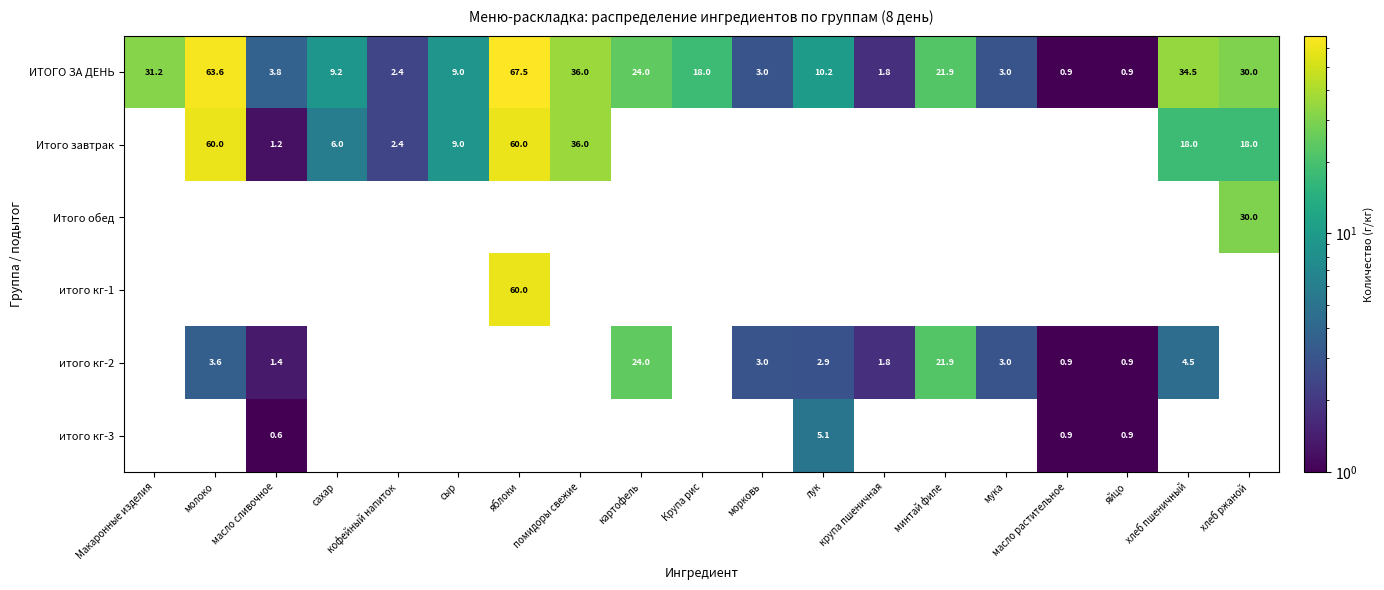

What is the maximum value shown in the chart?

67.5